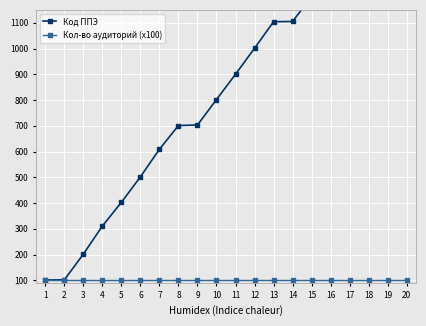

Count the number of categories in the chart.

20